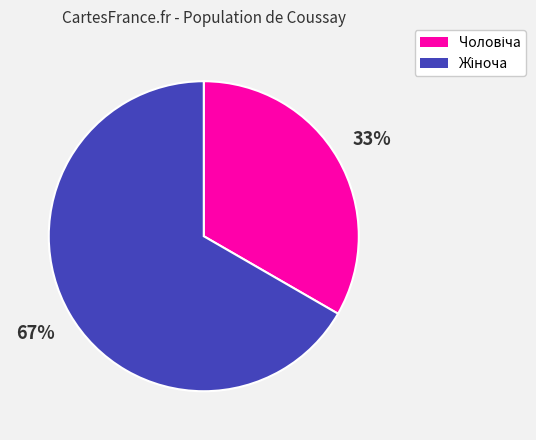

How many segments does this pie chart have?

2